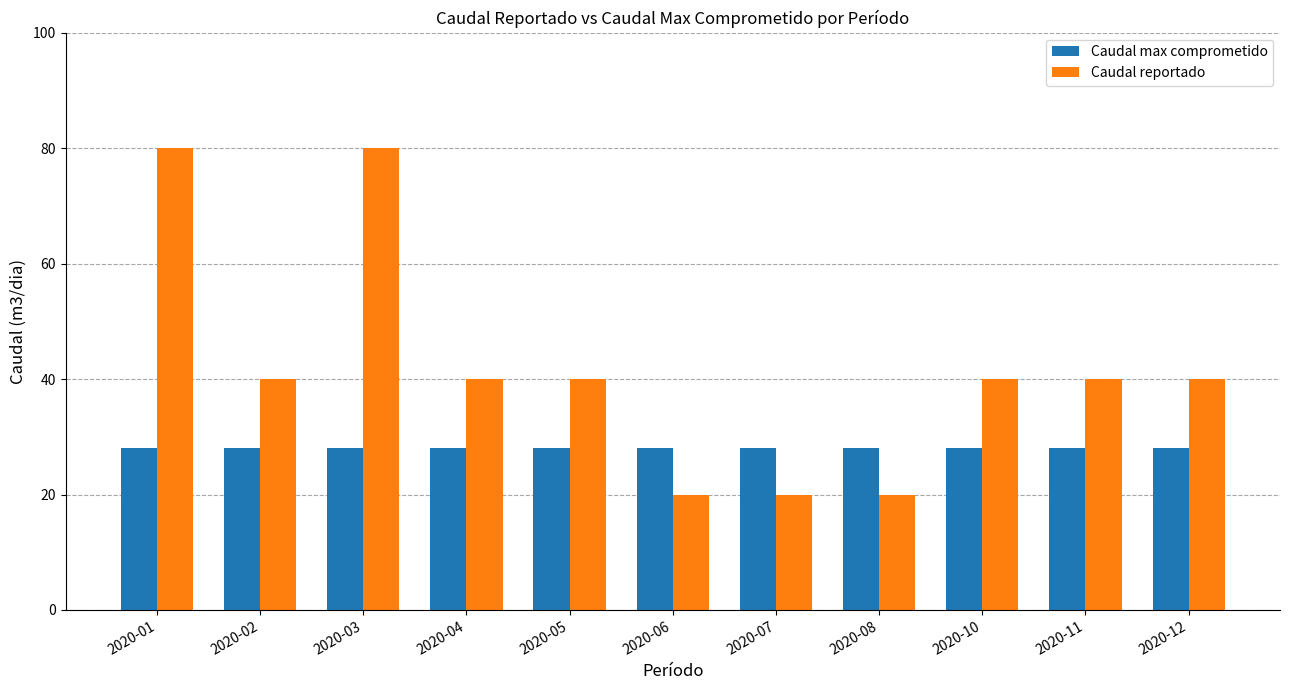

Are the bars grouped side by side (vs. stacked)?

Yes